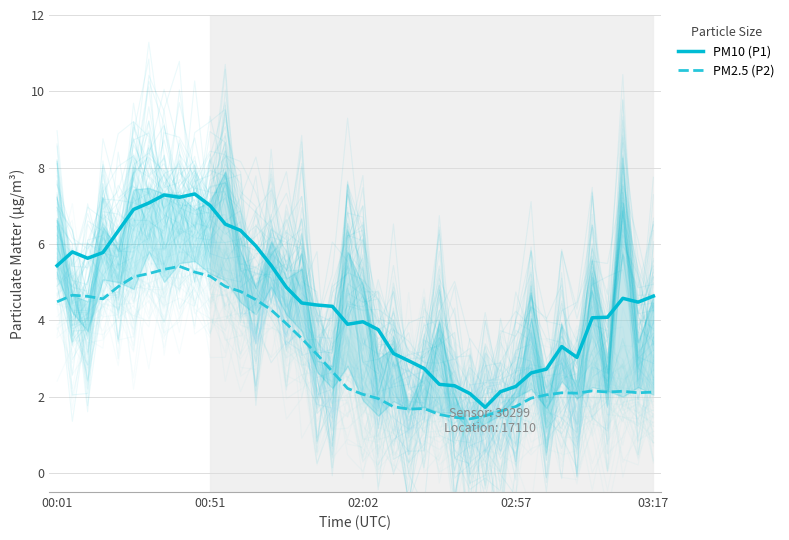

Which series has the largest total across all categories?

PM10 (P1)